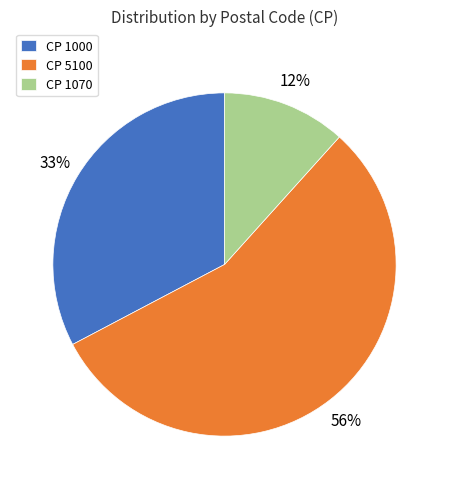

What percentage is the CP 1070 slice, to the nearest percent?

12%